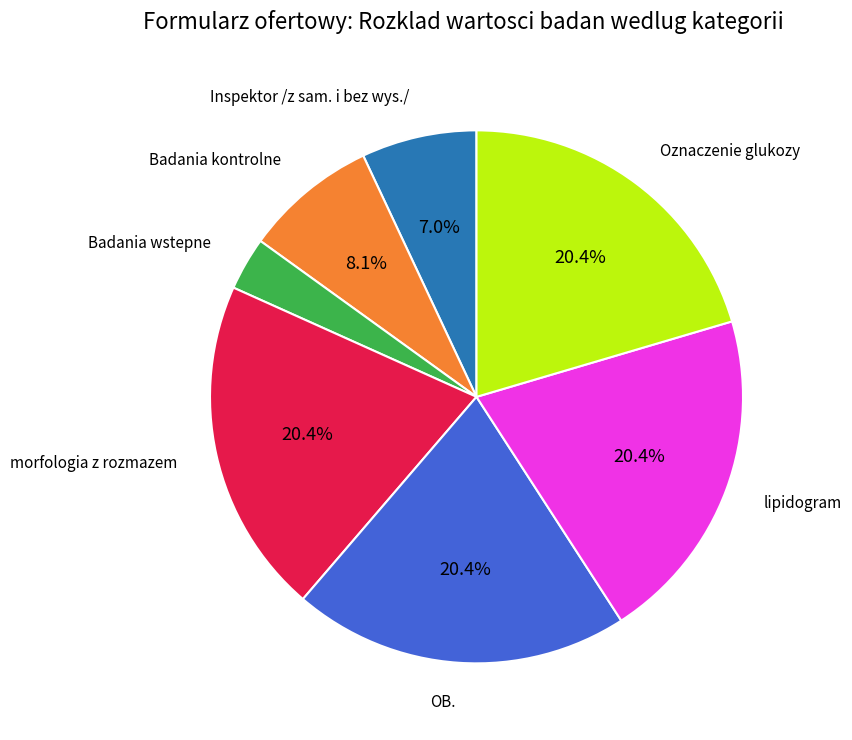

Combined, do Oznaczenie glukozy and OB. account for over 50%?

No